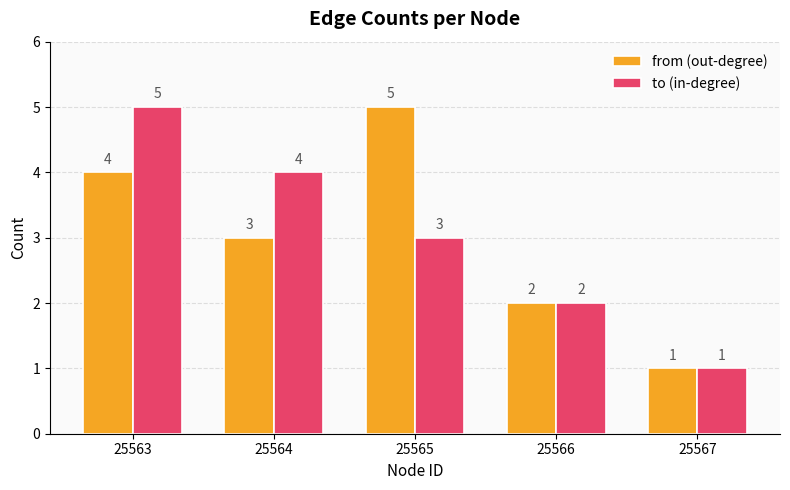

Rank the categories by from (out-degree) value from highest to lowest.

25565, 25563, 25564, 25566, 25567